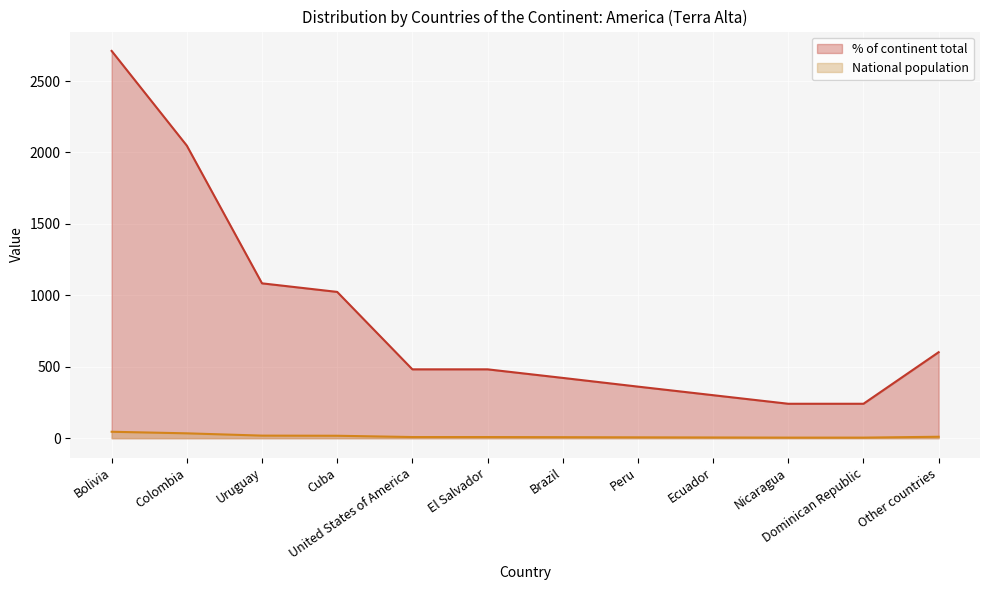

Reading left to right, list all the values displayed in this chart.

% of continent total: 2711	2048	1084	1024	482	482	422	361	301	241	241	602
National population: 45	34	18	17	8	8	7	6	5	4	4	10